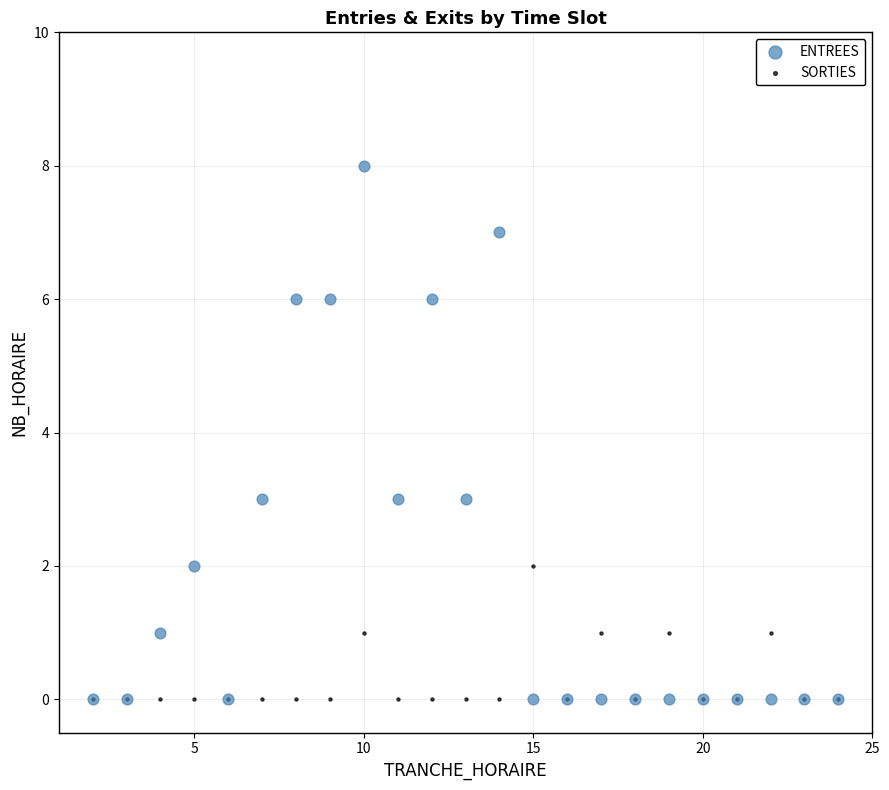

Which series contains the highest Y value?

ENTREES